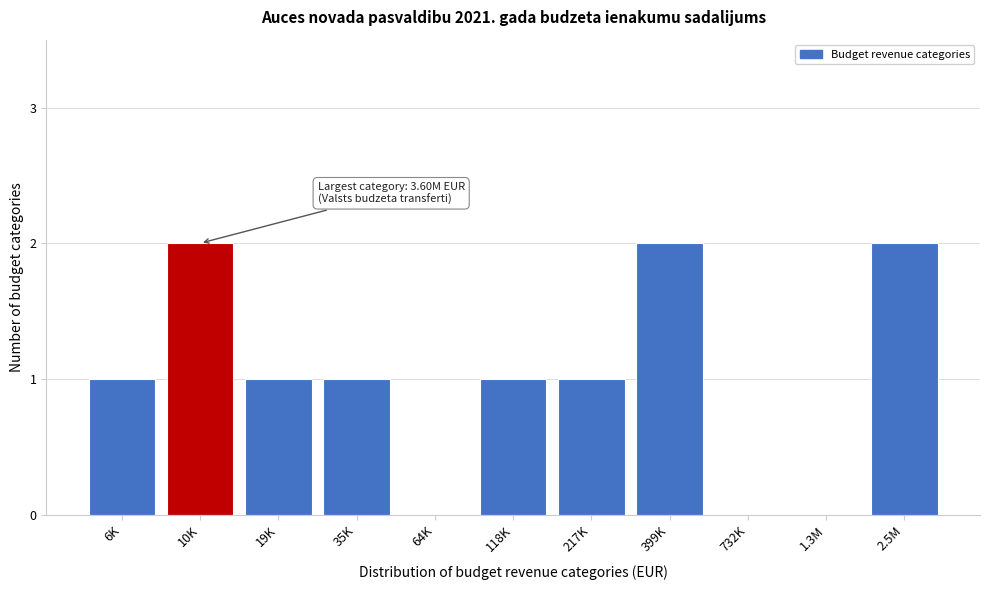

Reading right to left, transcribe all the data shown in this chart.

2.5M=2	1.3M=0	732K=0	399K=2	217K=1	118K=1	64K=0	35K=1	19K=1	10K=2	6K=1